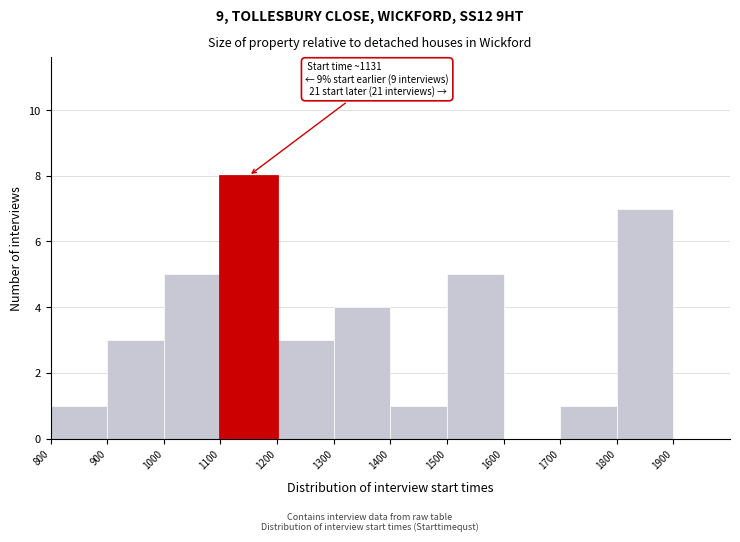

Over which range of the x-axis is the bar tallest?

1100 to 1200